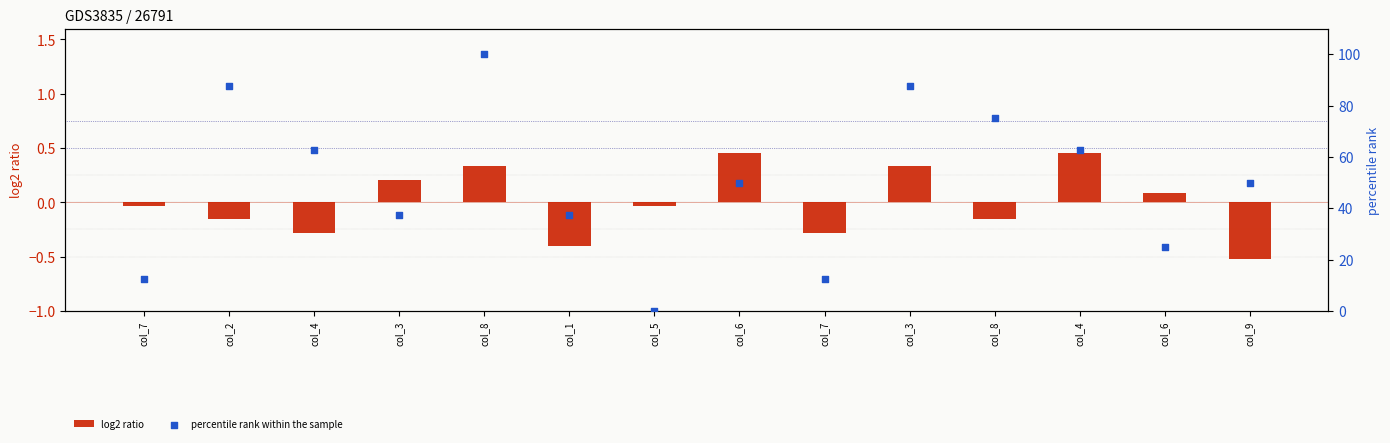

Is the value of percentile rank within the sample at col_6 greater than the value of log2 ratio at col_2?

Yes